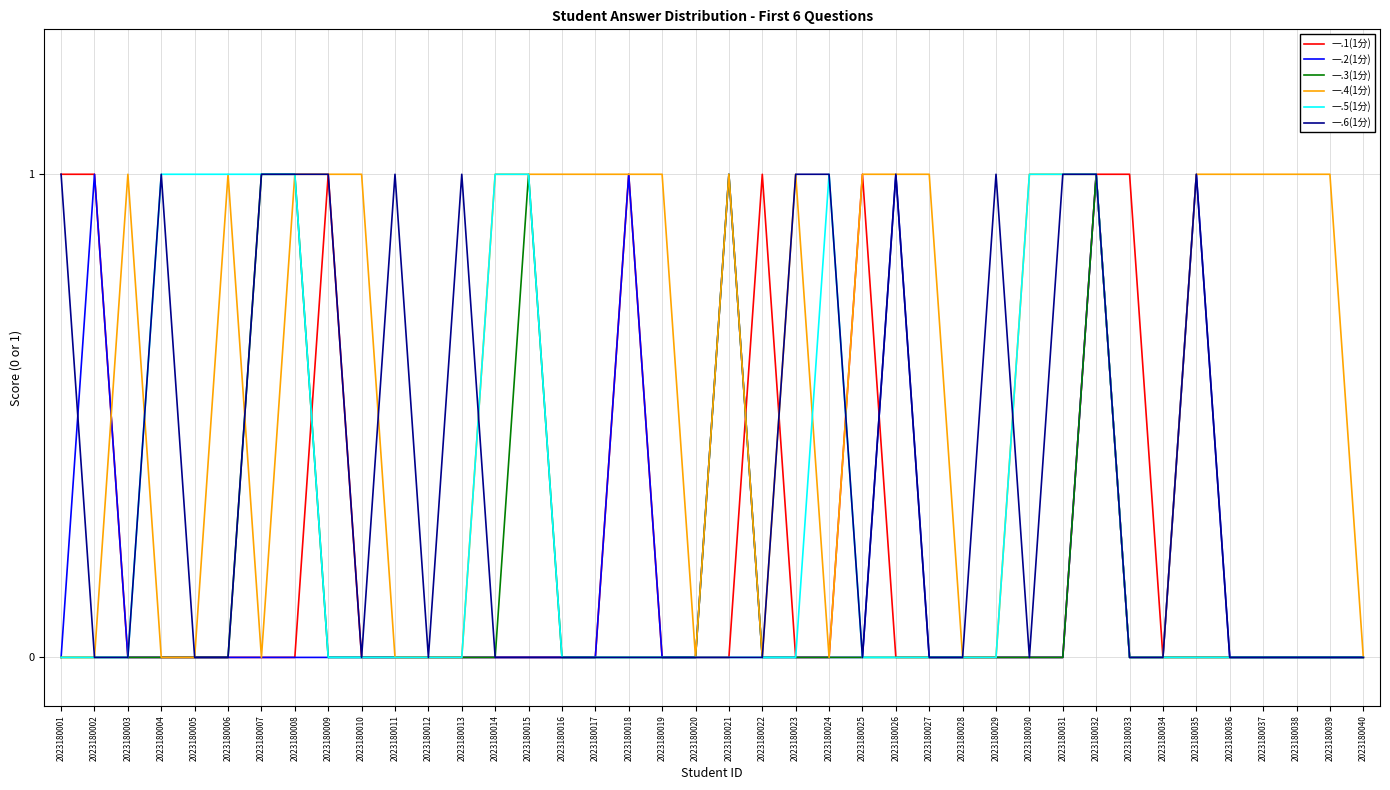

At which category is the sum across all series the highest?

2023180032